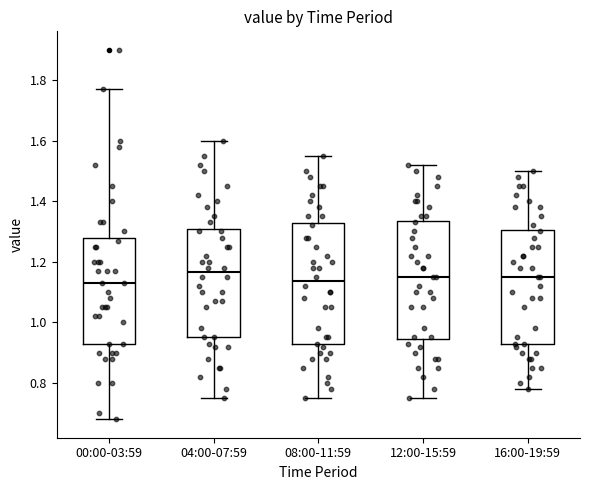

Where does the upper whisker of the box for 04:00-07:59 end on the y-axis? The values are not printed on the chart, so give them approximately, as read against the axis.

1.60